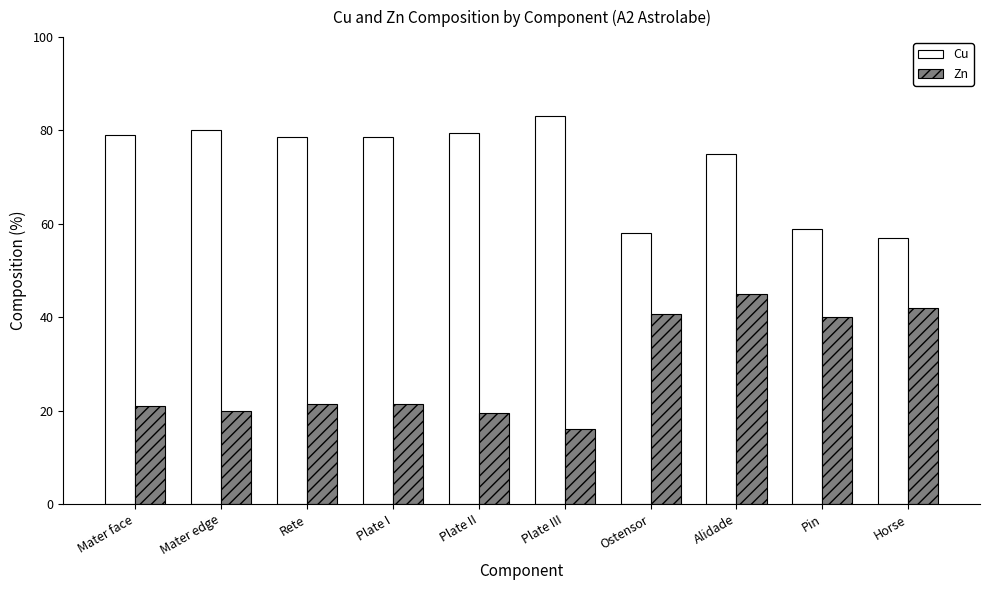

At Pin, list the series in order from smallest to largest.

Zn, Cu